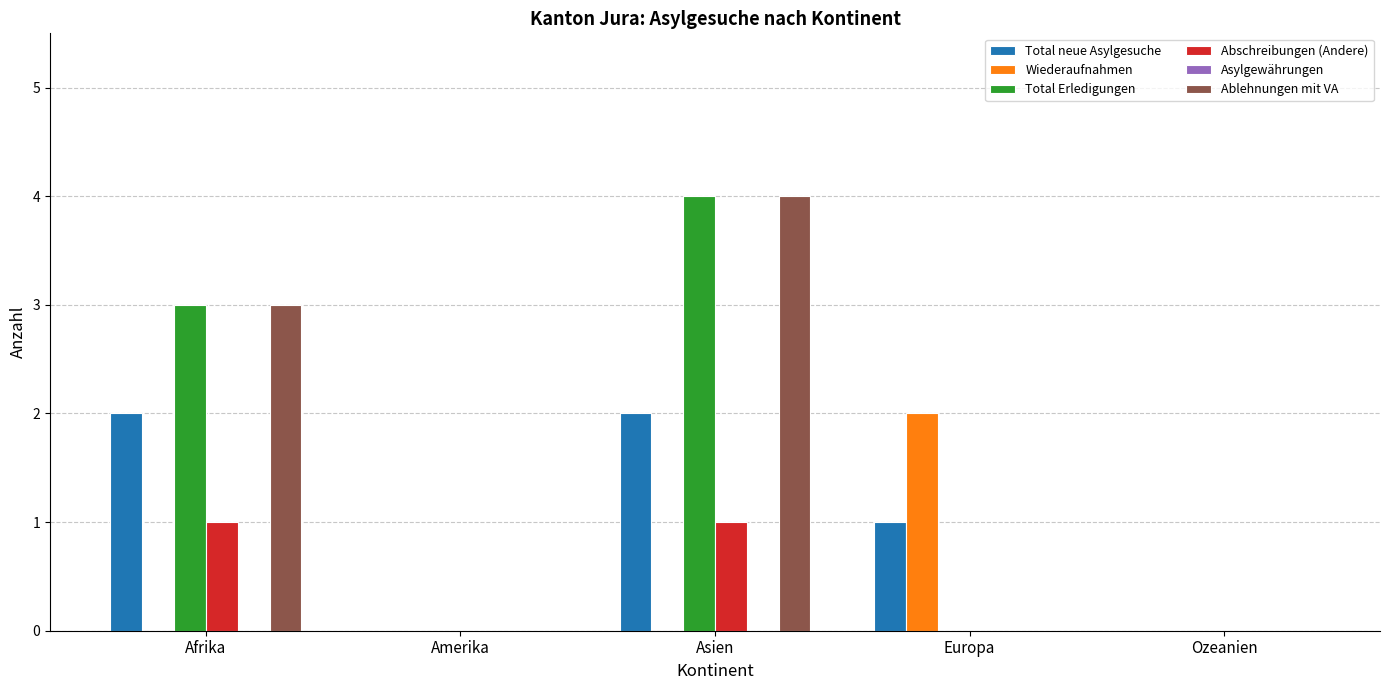

What is the greatest value displayed?

4